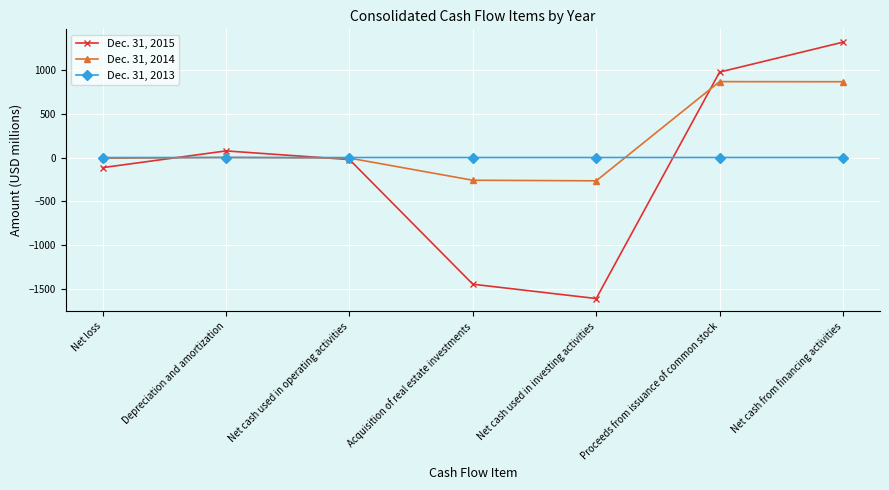

Rank the series by their average value, from lowest to highest.

Dec. 31, 2015, Dec. 31, 2013, Dec. 31, 2014